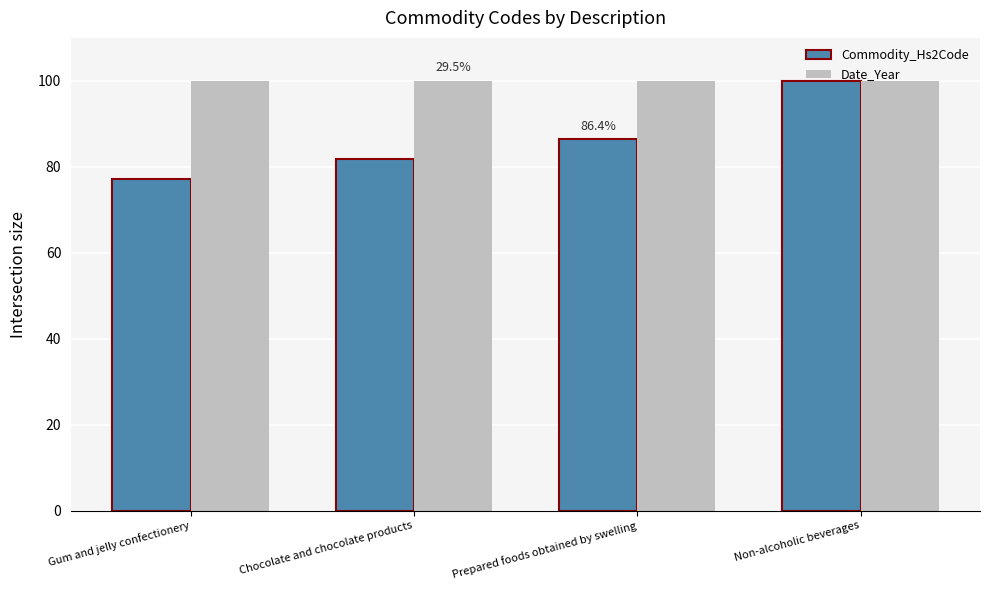

Count the number of categories in the chart.

4